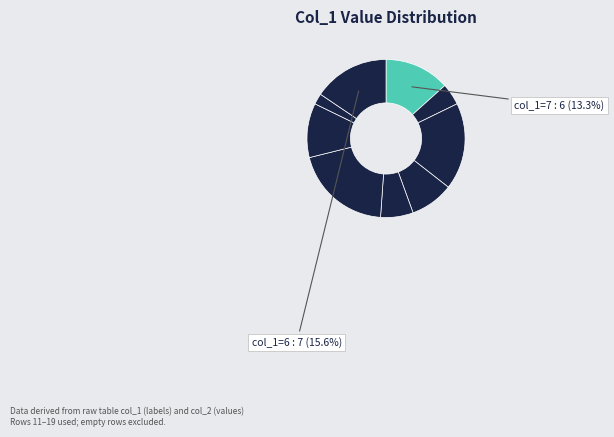

How many slices are in this pie chart?

9